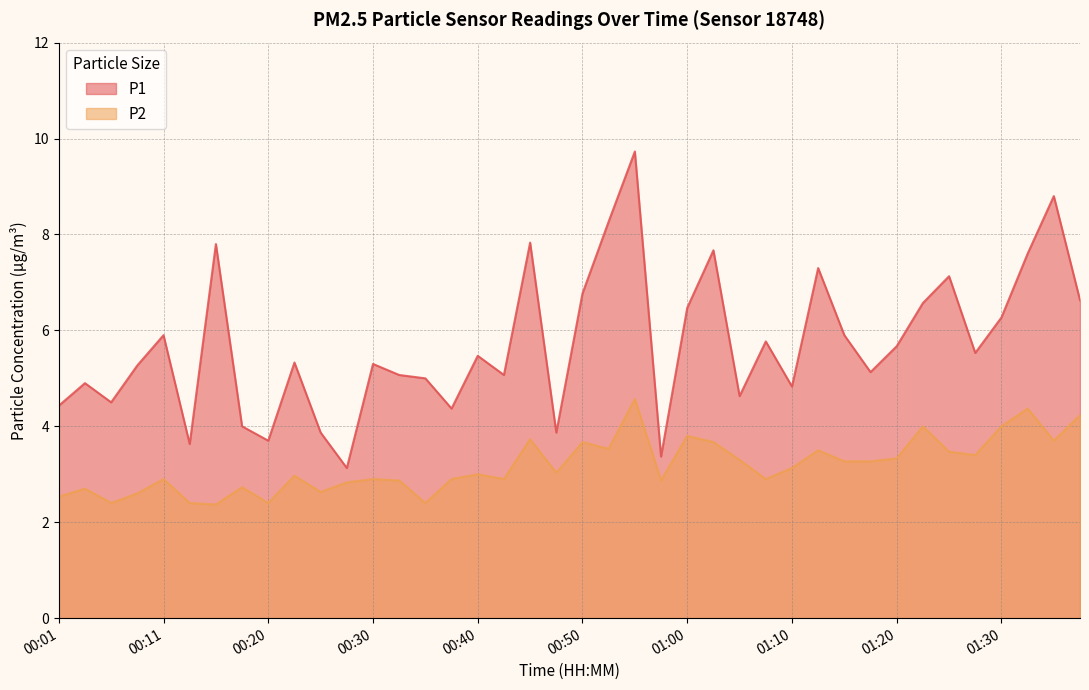

What is the label of the 24th point from the left?

00:57